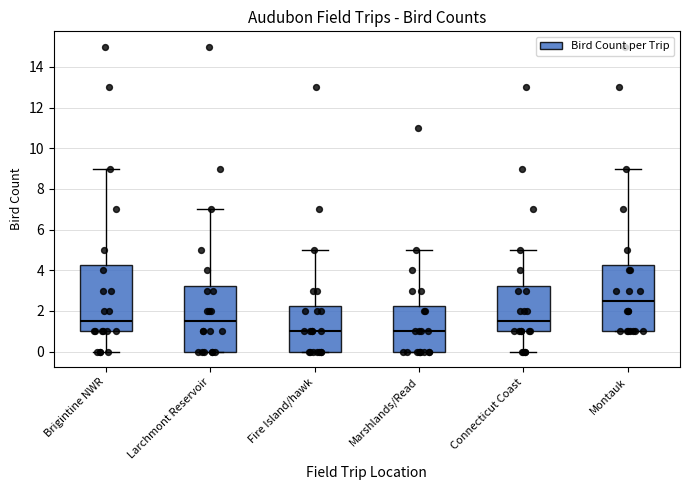

Reading left to right, transcribe this box plot: for each box, give where its median line is, the range the box spans, and where its two whiskers end, as read against the y-axis. The values are not printed on the chart, so give them approximately, as read against the axis.

Brigintine NWR: median 1.6, box 1.0 to 4.2, whiskers 0.0 to 9.0
Larchmont Reservoir: median 1.6, box 0.0 to 3.2, whiskers 0.0 to 7.0
Fire Island/hawk: median 1.0, box 0.0 to 2.2, whiskers 0.0 to 5.0
Marshlands/Read: median 1.0, box 0.0 to 2.2, whiskers 0.0 to 5.0
Connecticut Coast: median 1.6, box 1.0 to 3.2, whiskers 0.0 to 5.0
Montauk: median 2.6, box 1.0 to 4.2, whiskers 1.0 to 9.0